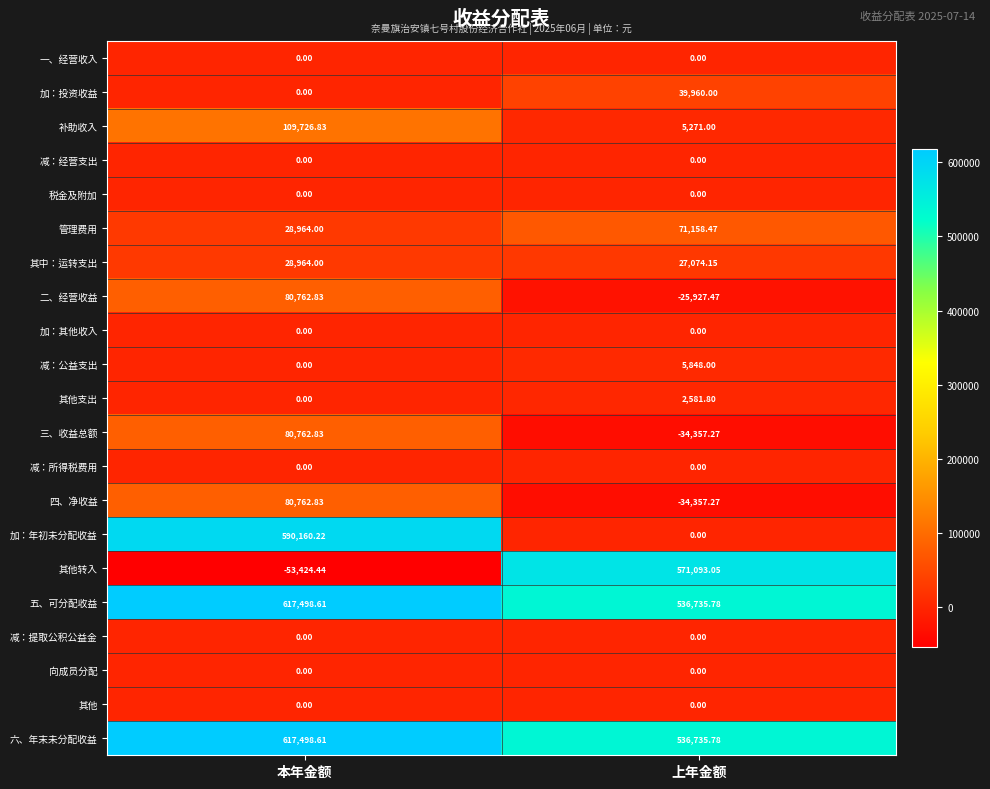

Is the value of 补助收入 at 本年金额 greater than the value of 减：经营支出 at 本年金额?

Yes